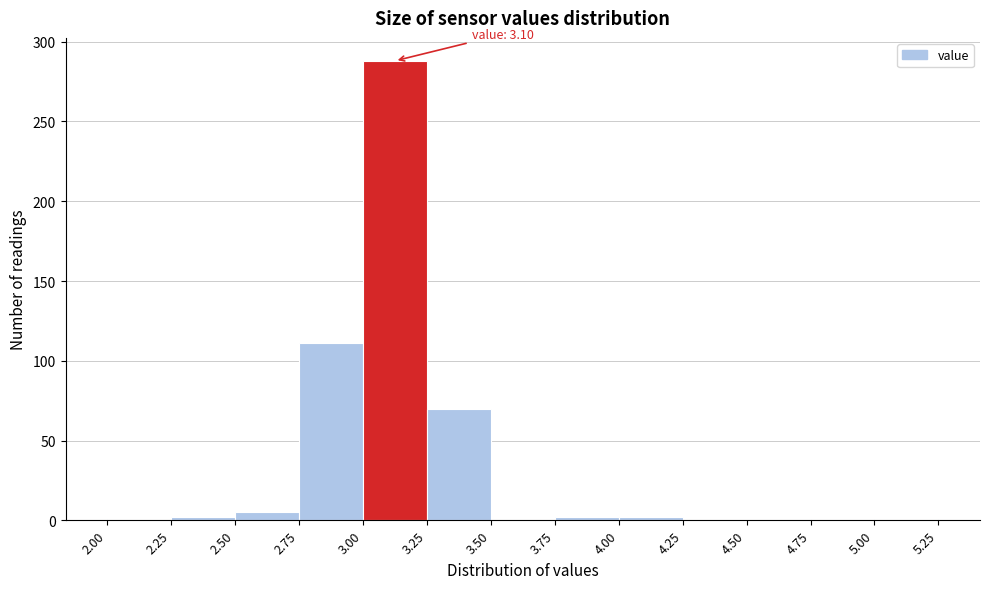

Which range on the x-axis has the tallest bar?

3.00 to 3.25